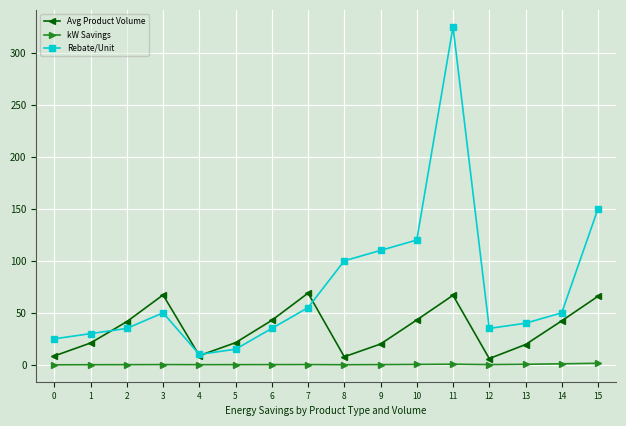

What is the value of the kW Savings point at the 10th from the left?

0.2